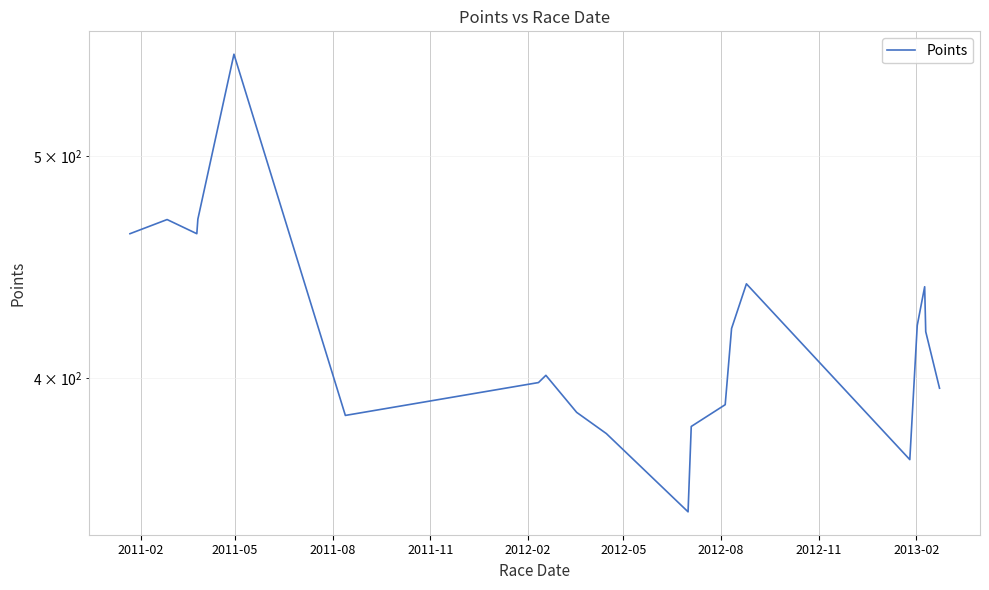

True or false: the data has more than 0 interior local peaks.

True